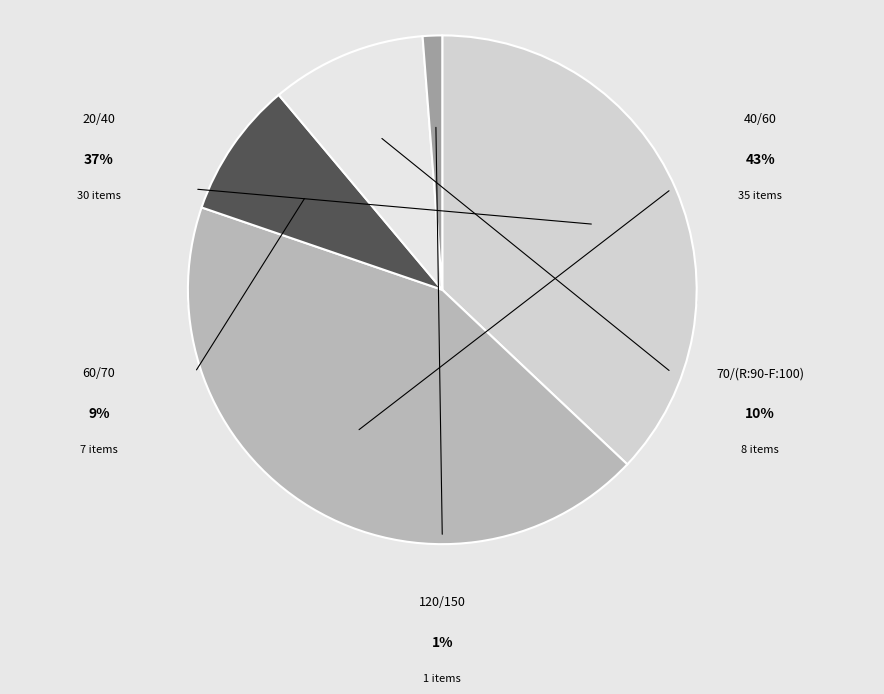

Combined, do 20/40 and 40/60 account for over 50%?

Yes